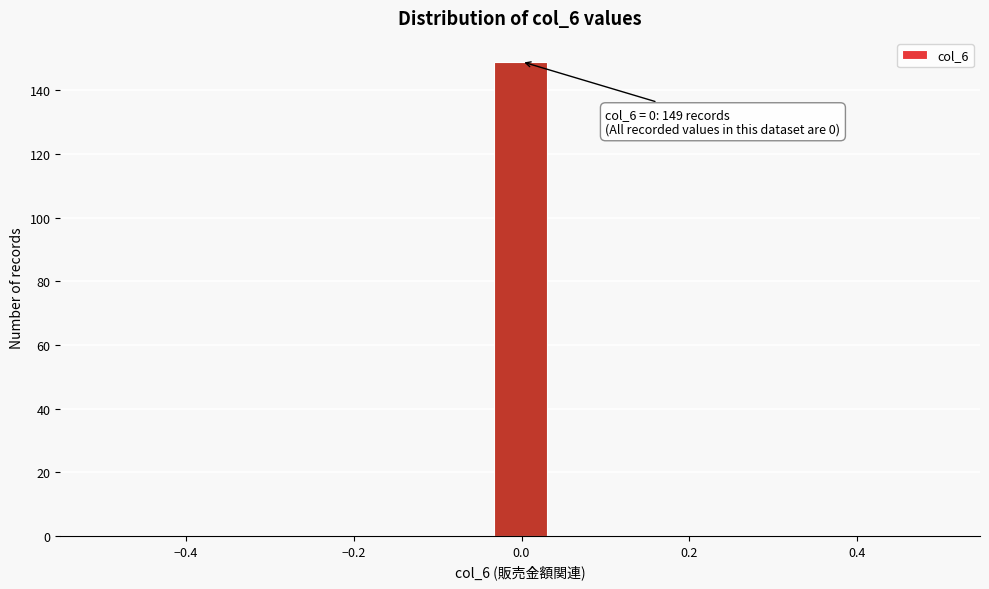

Read against the x-axis, roughly where is the centre of the tallest bar?

0.00